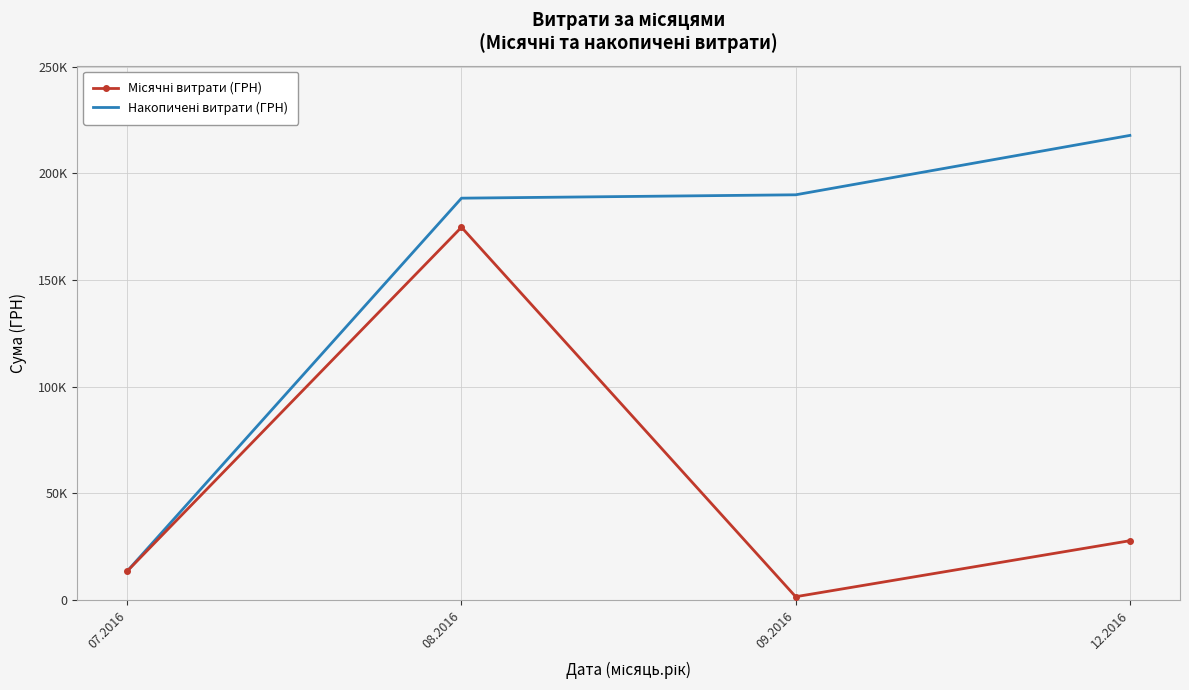

How many lines are shown in the chart?

2